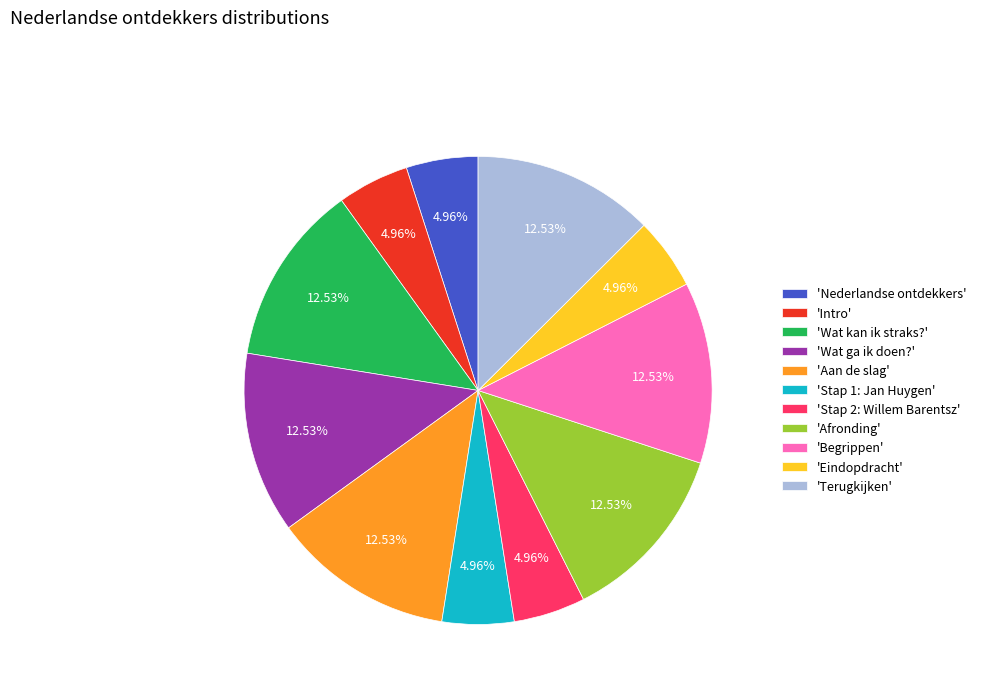

How many slices are in this pie chart?

11